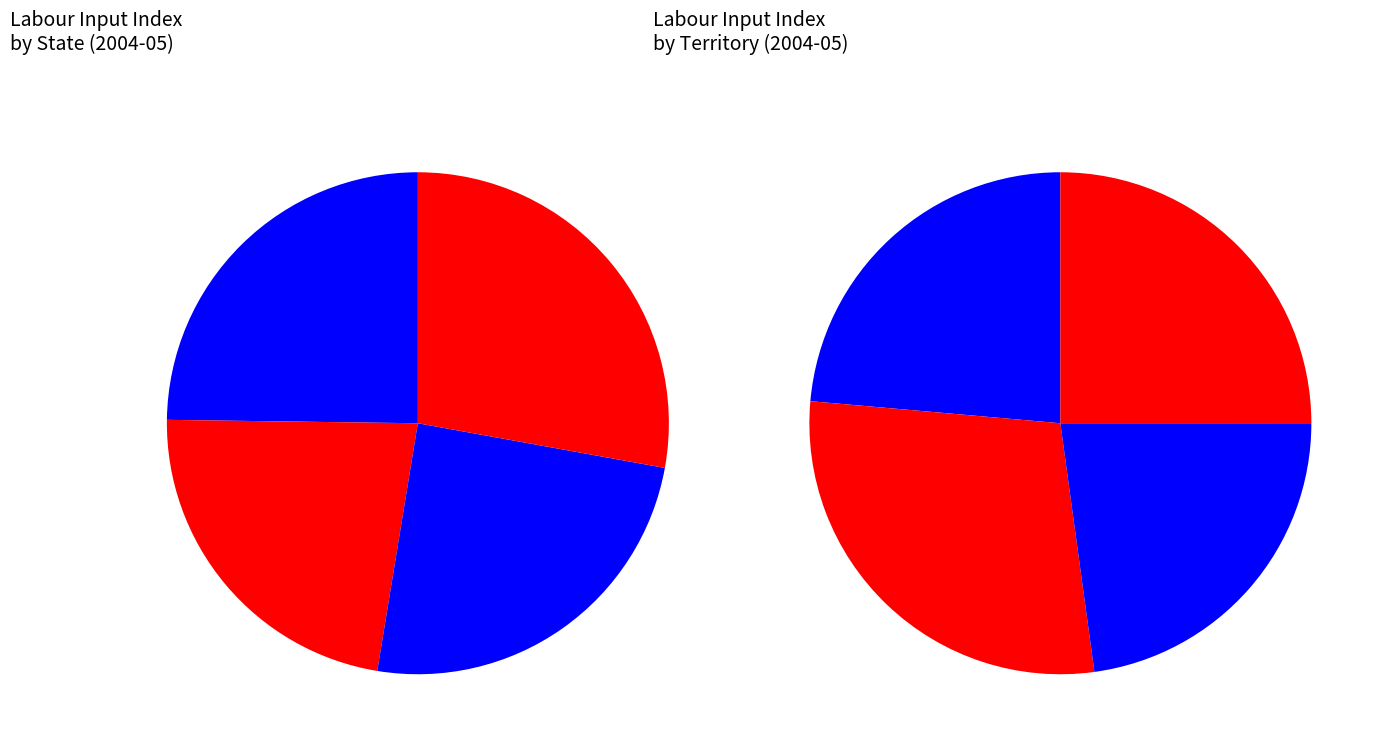

How many slices are in this pie chart?

8